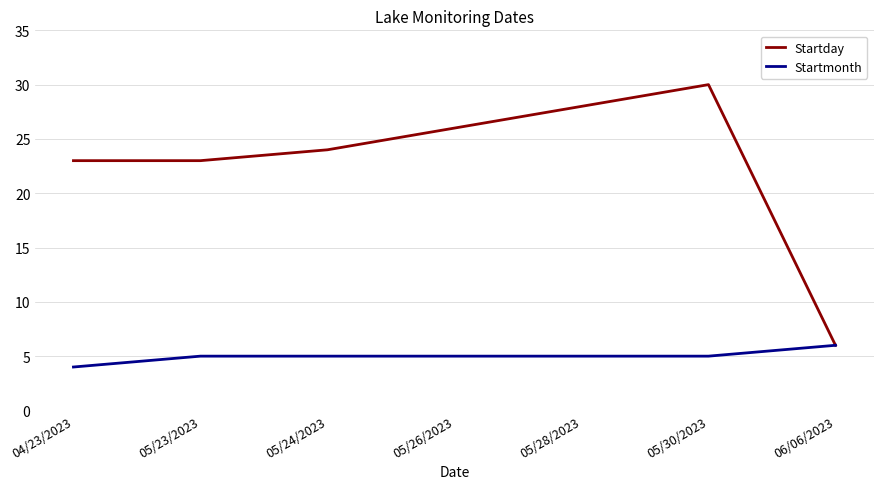

Which series has the largest total across all categories?

Startday